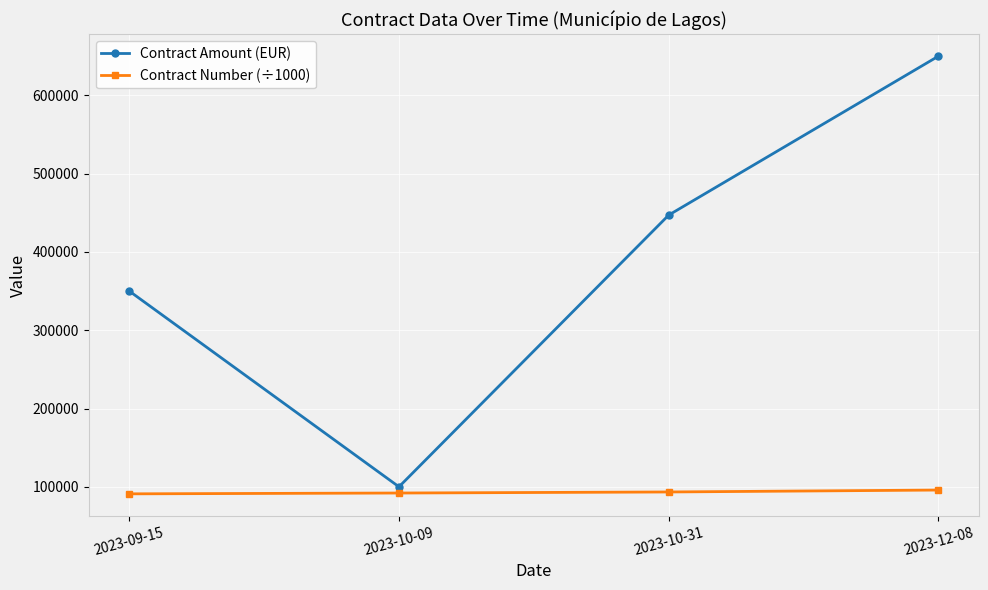

How many categories are shown in the chart?

4